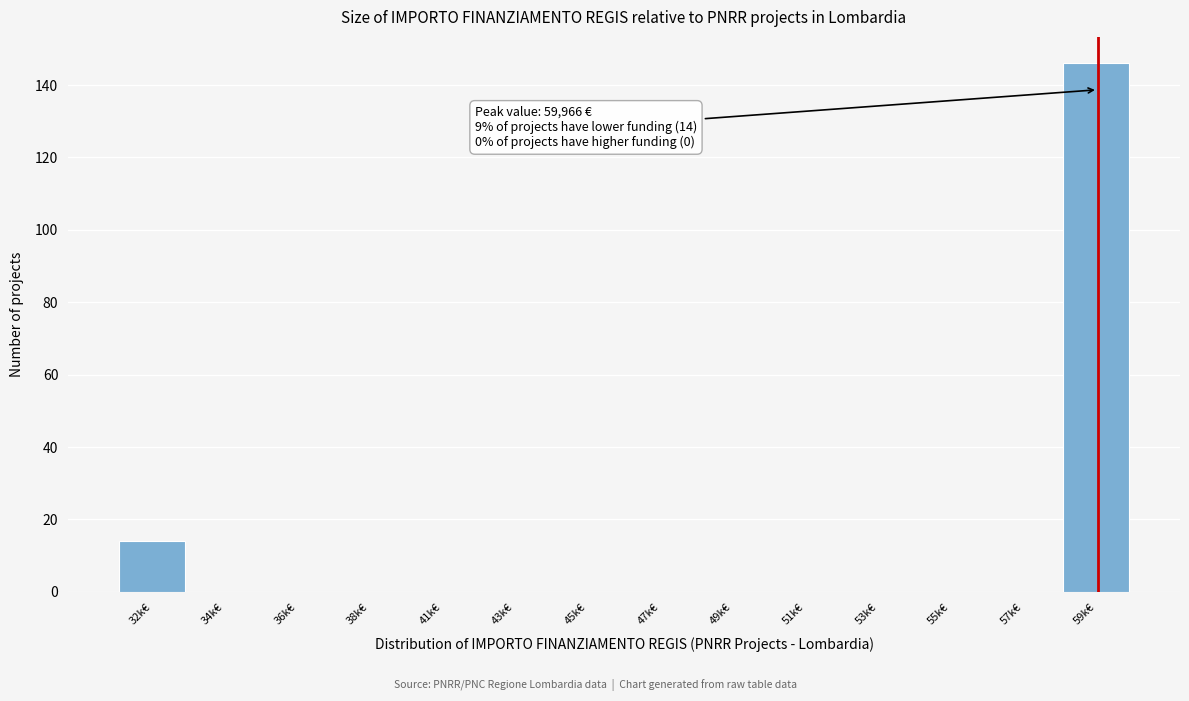

Reading left to right, extract all data points from this chart.

32k€=14	34k€=0	36k€=0	38k€=0	41k€=0	43k€=0	45k€=0	47k€=0	49k€=0	51k€=0	53k€=0	55k€=0	57k€=0	59k€=146